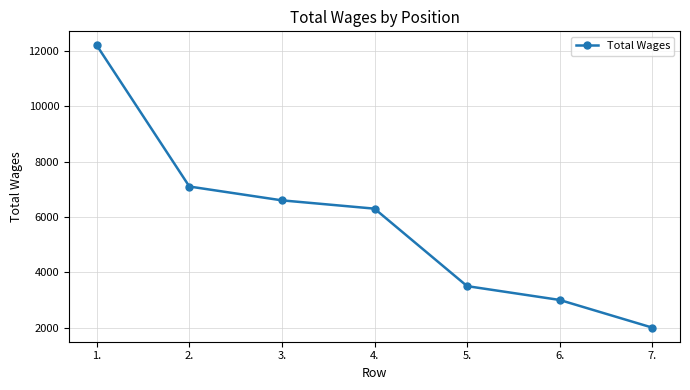

List the labels in order of value, smallest first.

7., 6., 5., 4., 3., 2., 1.